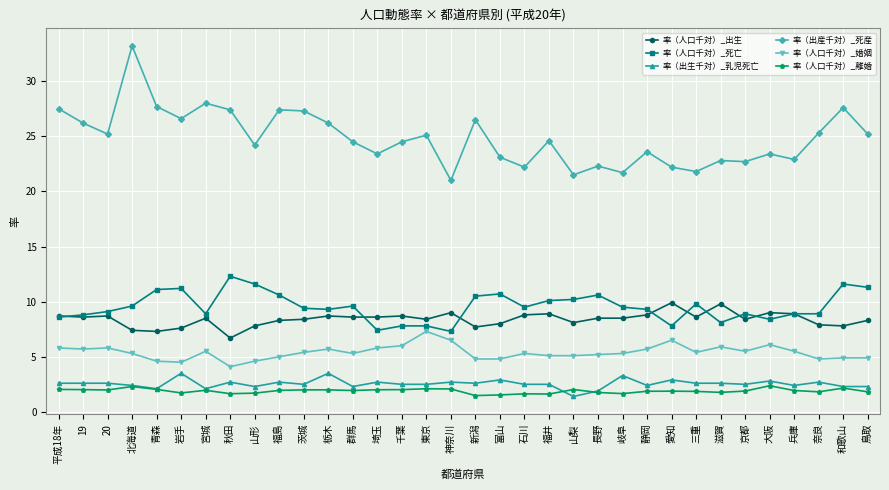

True or false: 率（人口千対）_死亡 has more than 2 interior local peaks.

True